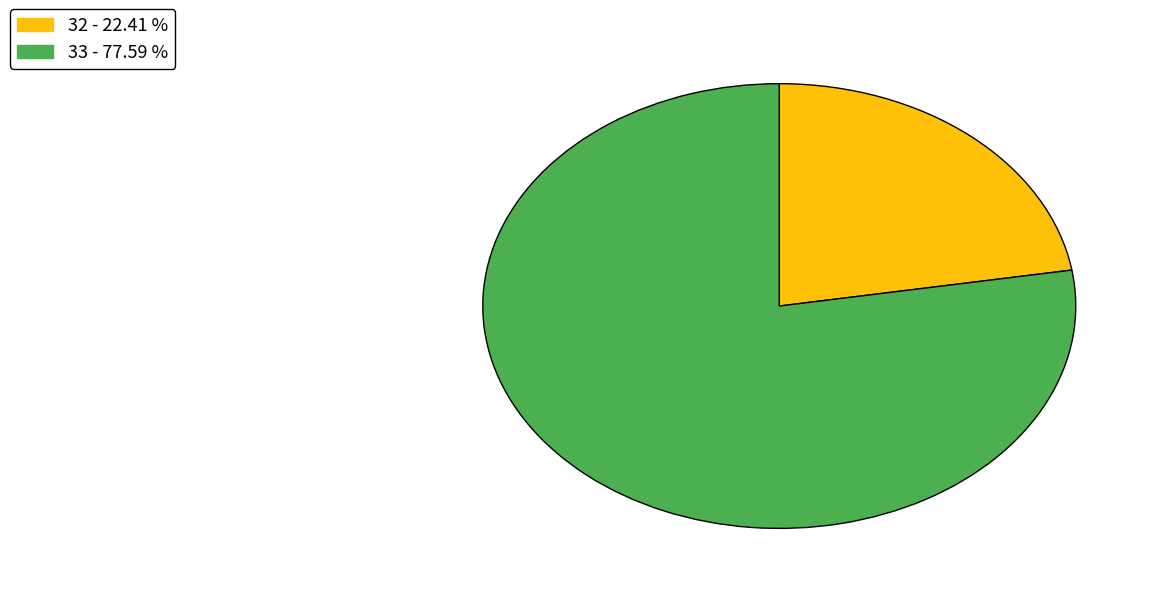

Is there a majority slice in this chart?

Yes